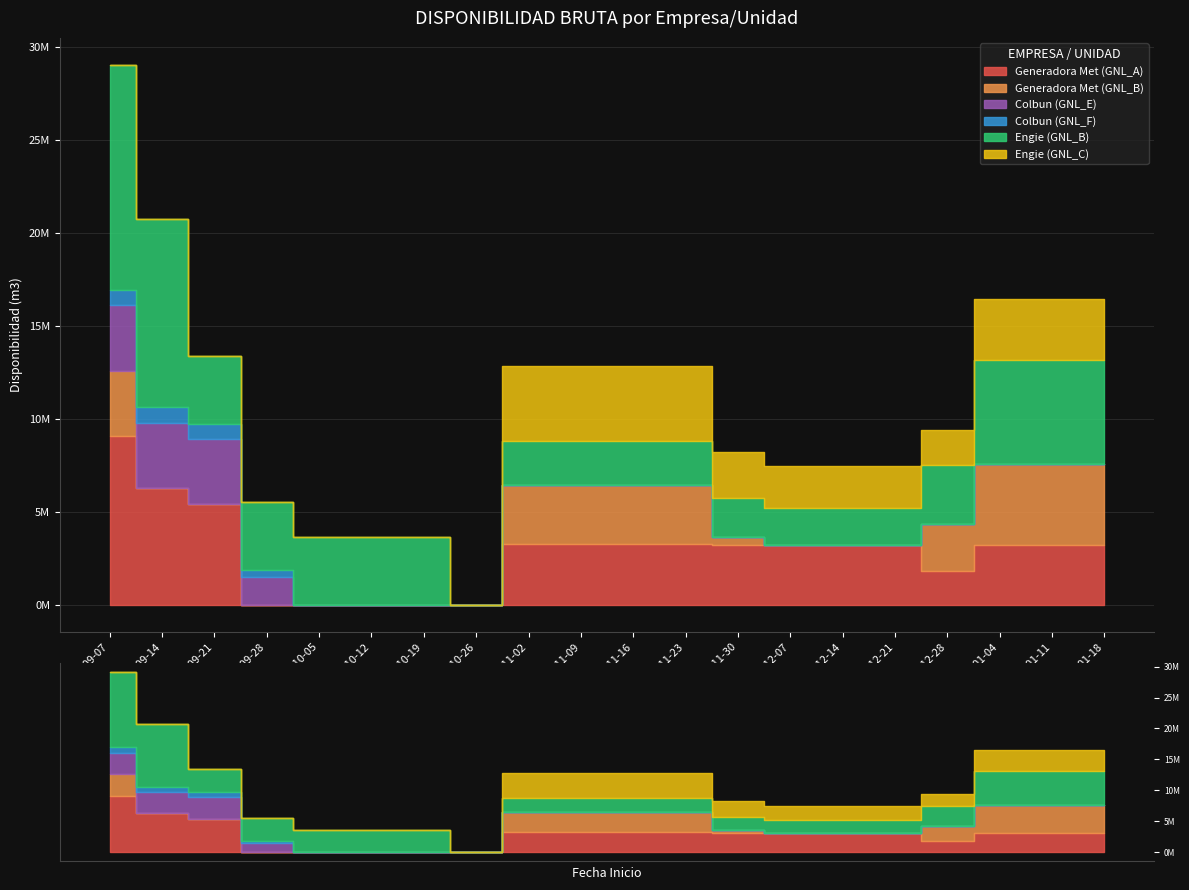

Reading left to right, what are all the values shown in this chart?

Generadora Met (GNL_A): 9100000.0	6300000.0	5400000.0	0.0	0.0	0.0	0.0	0.0	3258500.0	3258500.0	3258500.0	3258500.0	3199700.0	3189900.0	3189900.0	3189900.0	1822800.0	3189900.0	3189900.0	3189900.0
Generadora Met (GNL_B): 3500000.0	0.0	0.0	0.0	0.0	0.0	0.0	0.0	3187213.8	3187213.8	3187213.8	3187213.8	455316.3	0.0	0.0	0.0	2509624.1	4391842.2	4391842.2	4391842.2
Colbun (GNL_E): 3500000.0	3500000.0	3500000.0	1500000.0	0.0	0.0	0.0	0.0	0.0	0.0	0.0	0.0	0.0	0.0	0.0	0.0	0.0	0.0	0.0	0.0
Colbun (GNL_F): 840000.0	840000.0	840000.0	360000.0	0.0	0.0	0.0	0.0	0.0	0.0	0.0	0.0	0.0	0.0	0.0	0.0	0.0	0.0	0.0	0.0
Engie (GNL_B): 12099999.0	10099999.0	3653632.5	3653632.5	3653632.5	3653632.5	3653632.5	0.0	2362675.0	2362675.0	2362675.0	2362675.0	2082567.1	2035882.5	2035882.5	2035882.5	3177379.0	5560413.3	5560413.3	5560413.3
Engie (GNL_C): 0.0	0.0	0.0	0.0	0.0	0.0	0.0	0.0	4020667.7	4020667.7	4020667.7	4020667.7	2490510.1	2235483.9	2235483.9	2235483.9	1902600.5	3329550.9	3329550.9	3329550.9